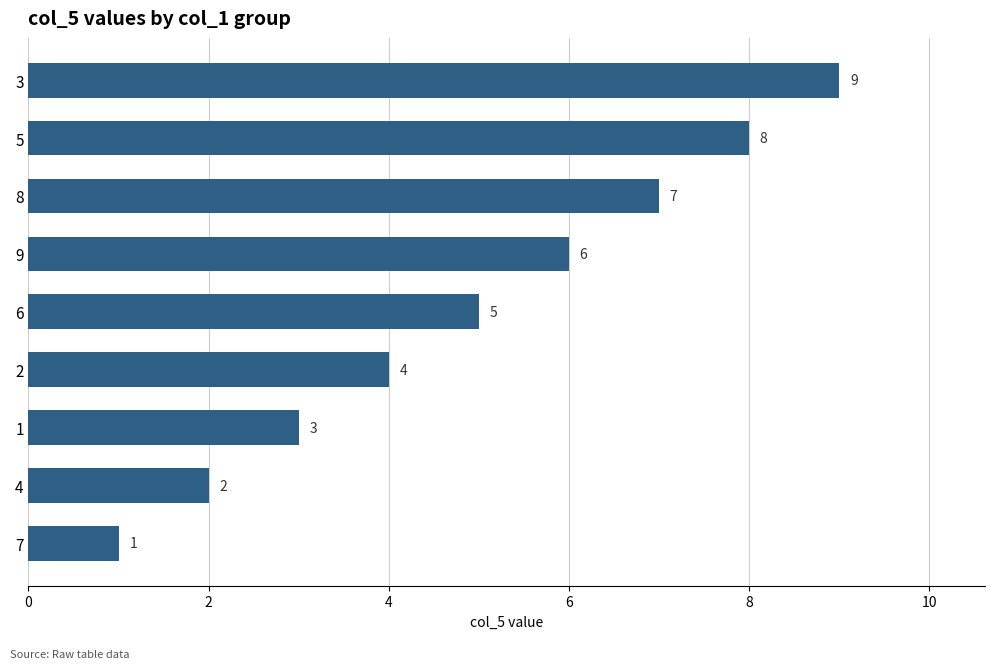

What is the difference between the second highest and second lowest values?

6